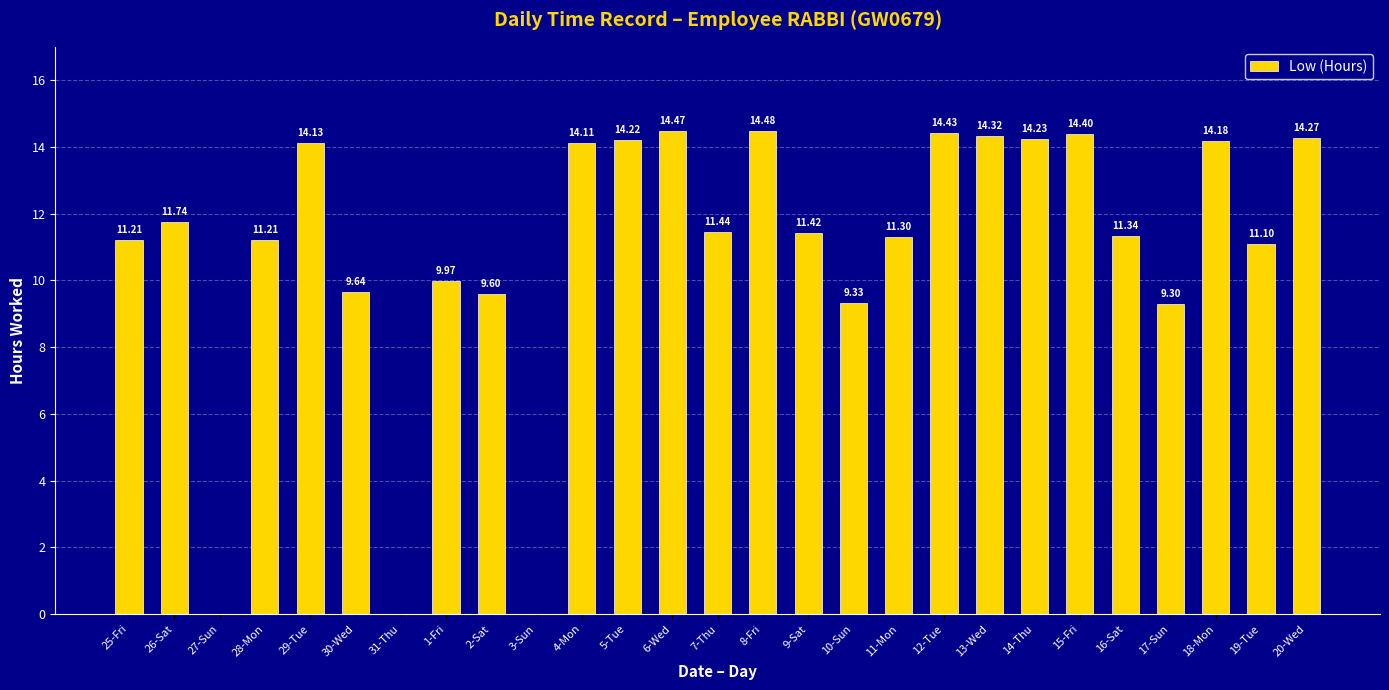

What is the sum of all values?

295.8